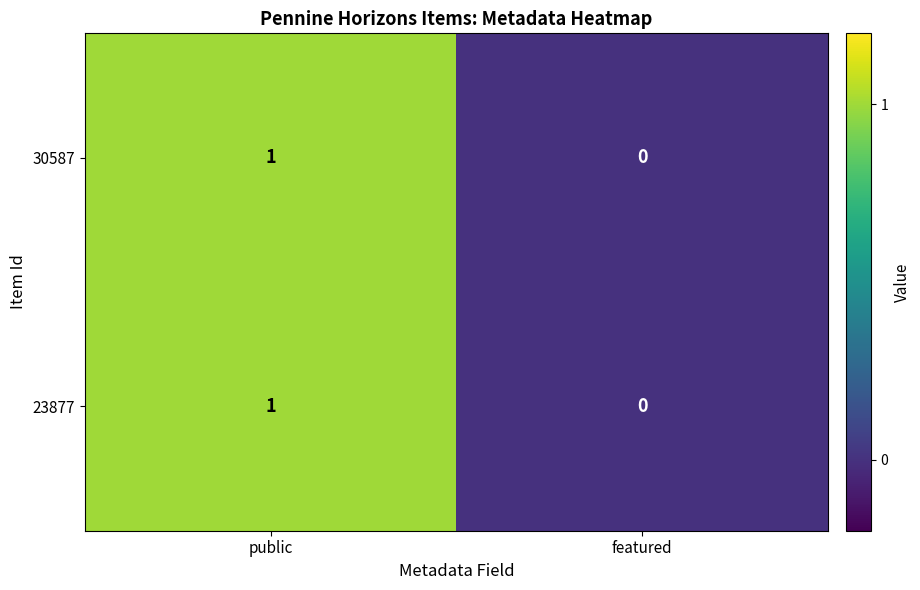

Reading right to left, extract all data points from this chart.

30587: featured=0	public=1
23877: featured=0	public=1